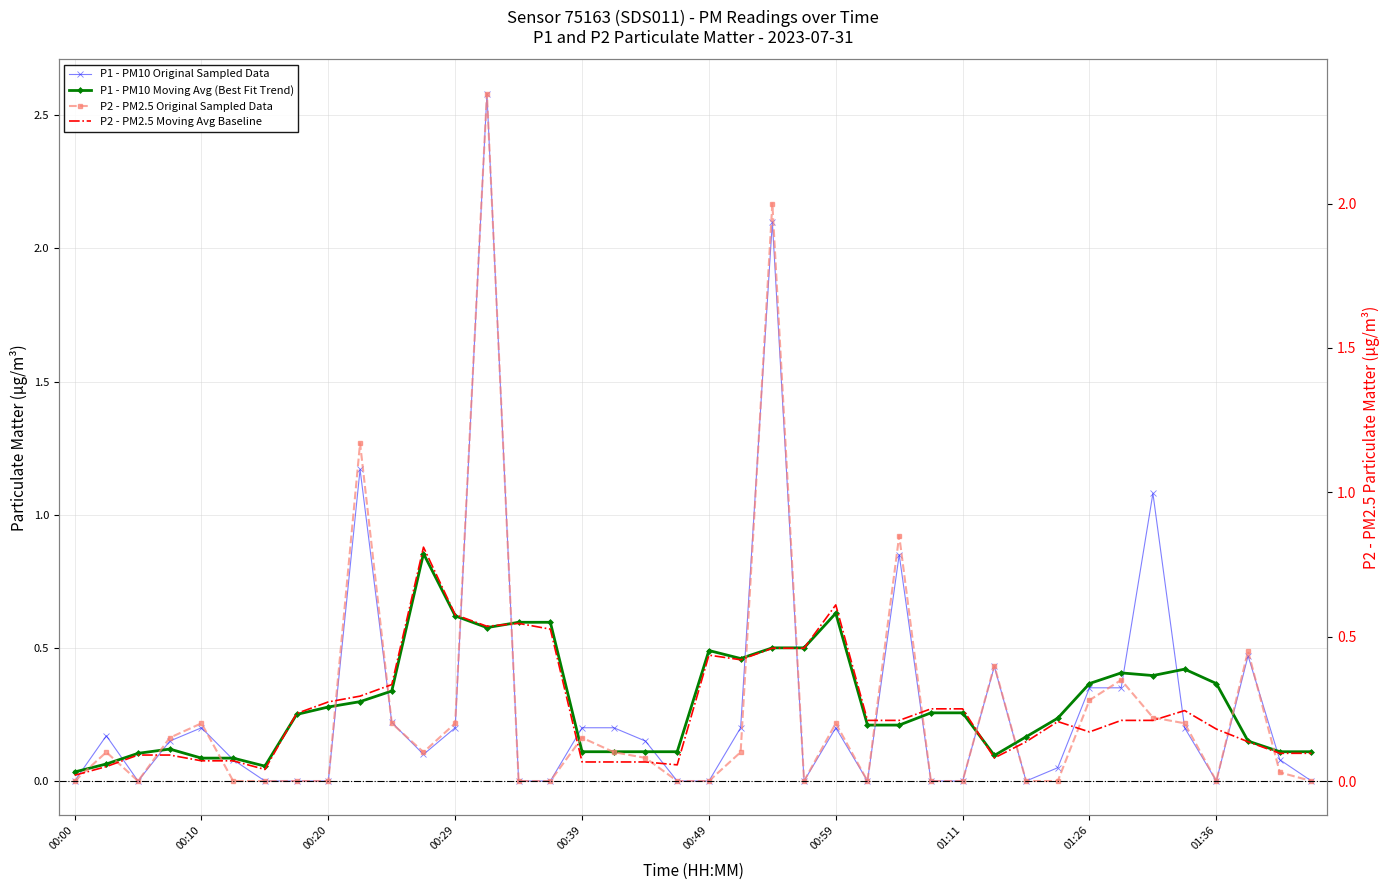

The P1 - PM10 Original Sampled Data series shows 2.1 at 22. True or false?

True